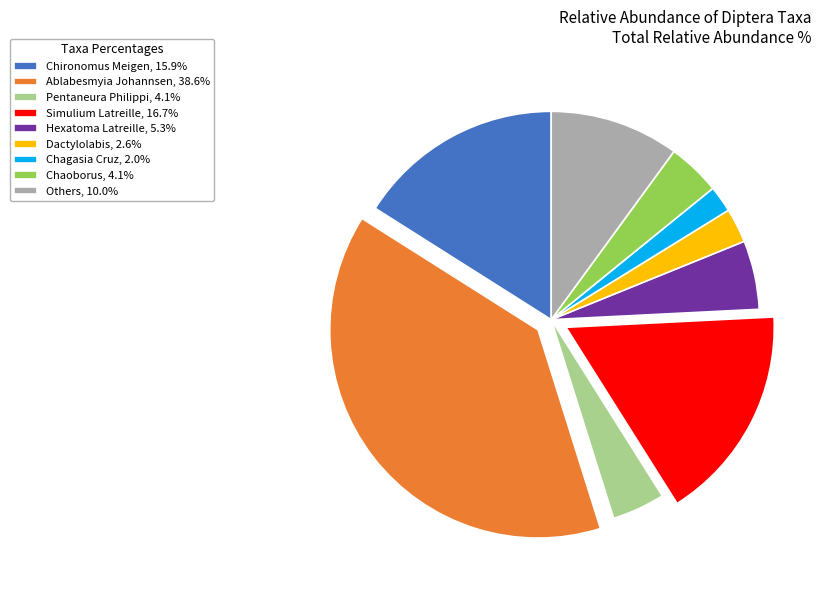

Approximately how many times larger is the value at Chironomus Meigen, 15.9% compared to Chaoborus, 4.1%?

3.9